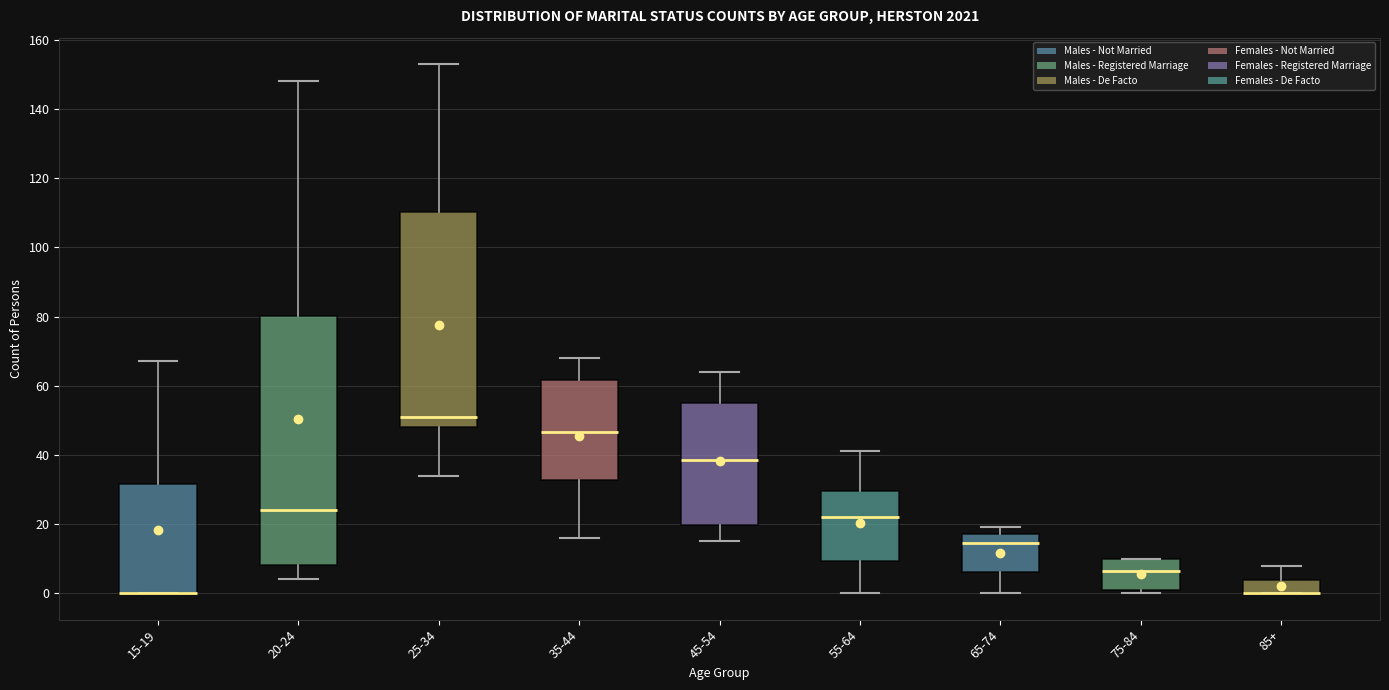

Where is the upper edge of the box for 75-84 on the y-axis? The values are not printed on the chart, so give them approximately, as read against the axis.

10